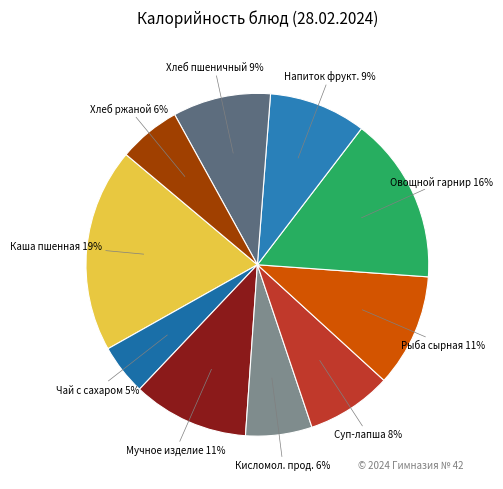

How many segments does this pie chart have?

10